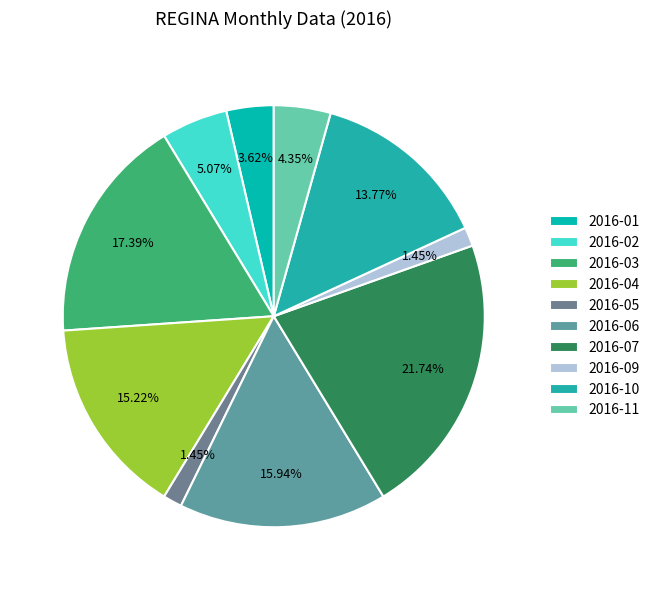

To the nearest percent, what is the average slice percentage?

10%